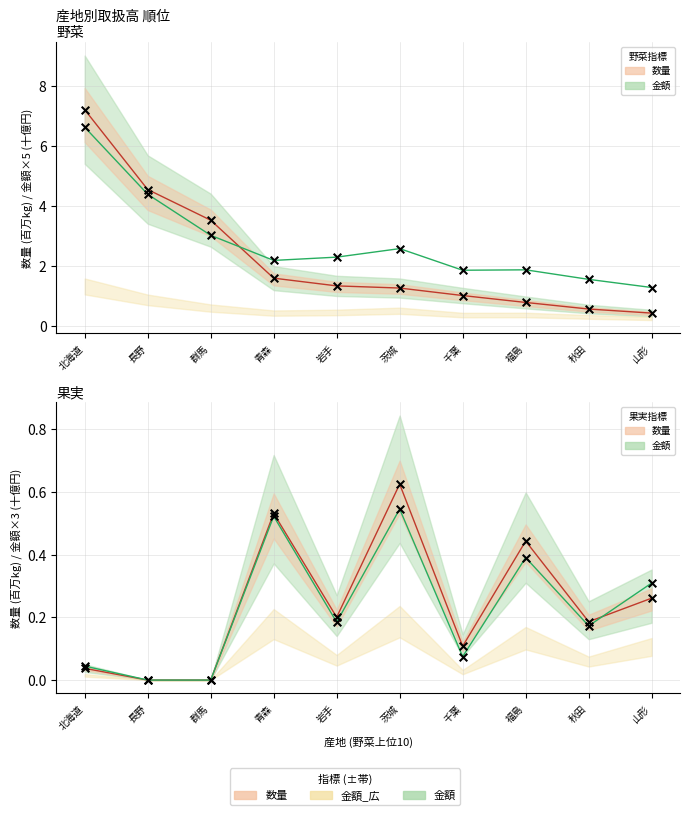

What is the total value across all series at 群馬?

6.6